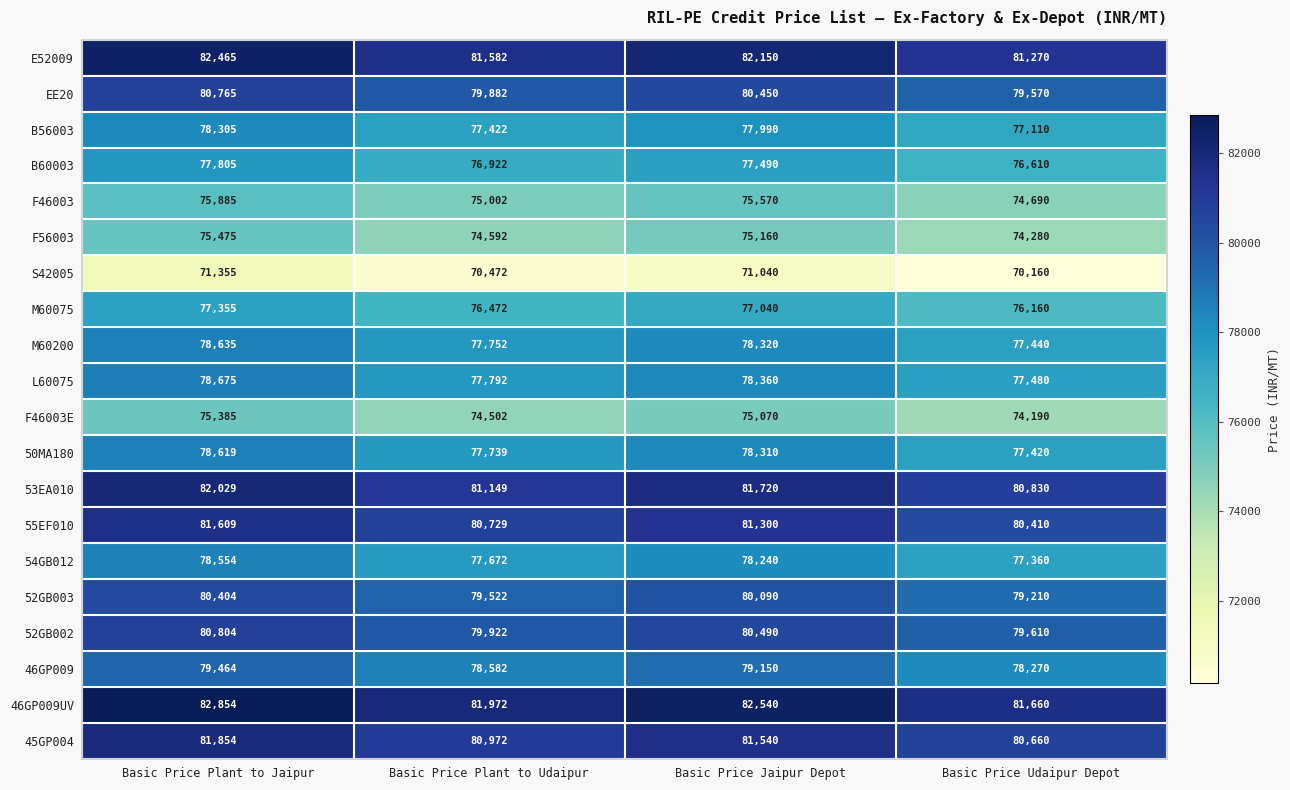

Which series has the largest total across all categories?

46GP009UV